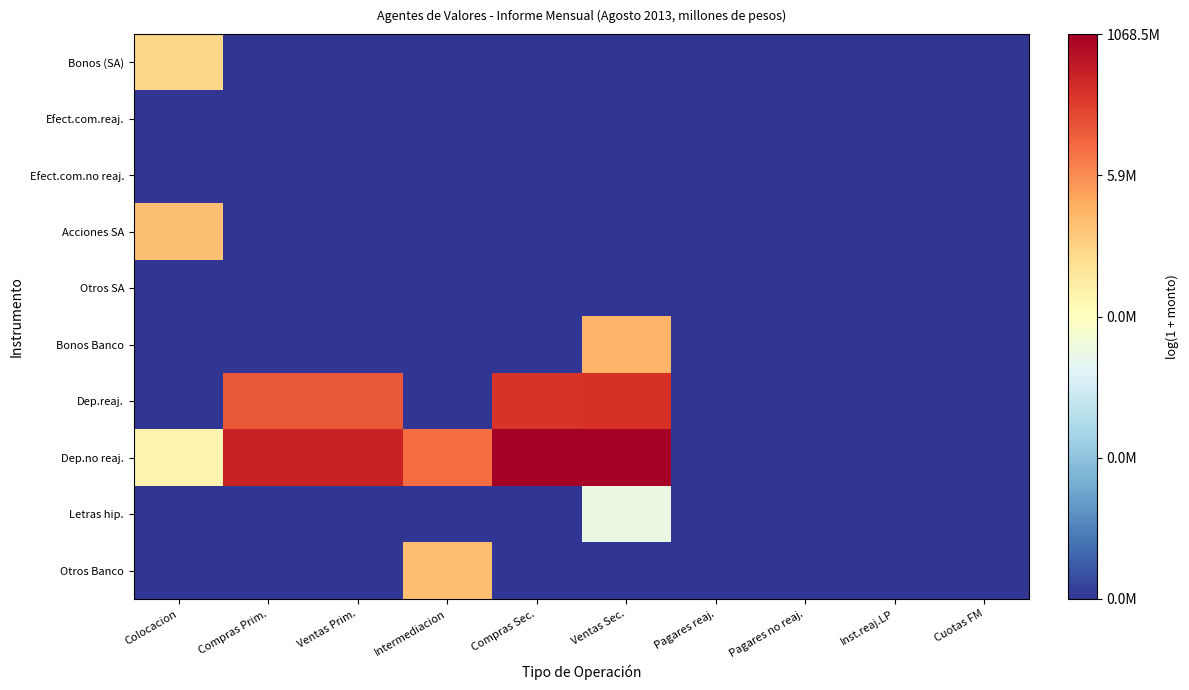

Rank the series by their maximum value, from lowest to highest.

Efect.com.reaj., Efect.com.no reaj., Otros SA, Letras hip., Bonos (SA), Acciones SA, Otros Banco, Bonos Banco, Dep.reaj., Dep.no reaj.